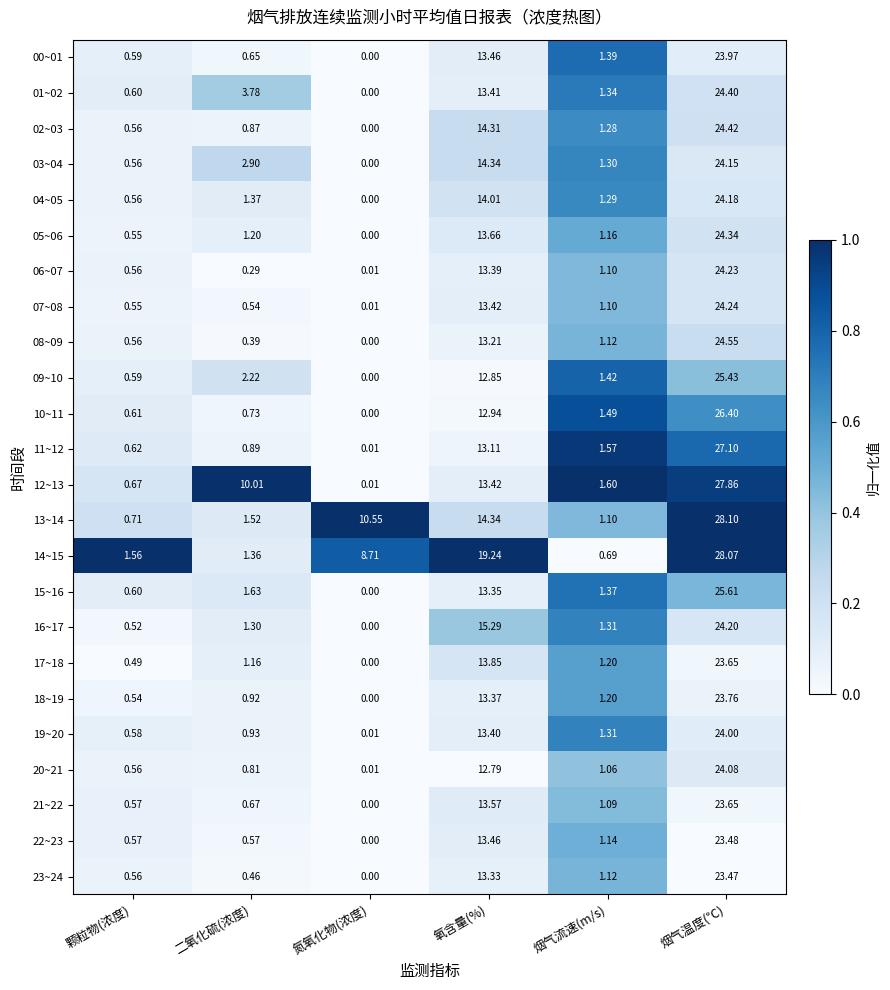

List the labels in order of 21~22 value, largest first.

烟气温度(℃), 氧含量(%), 烟气流速(m/s), 二氧化硫(浓度), 颗粒物(浓度), 氮氧化物(浓度)